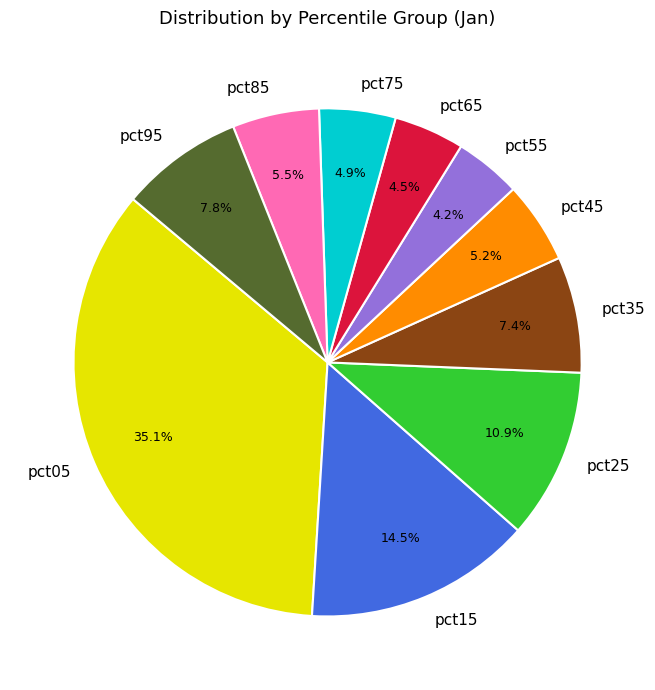

Is there a majority slice in this chart?

No